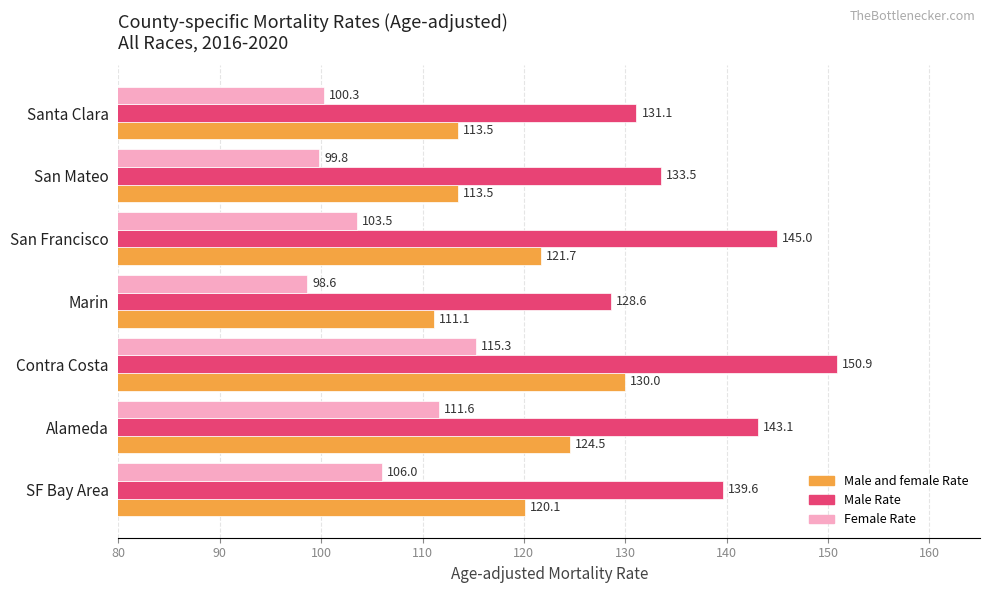

At which category is the sum across all series the highest?

Contra Costa